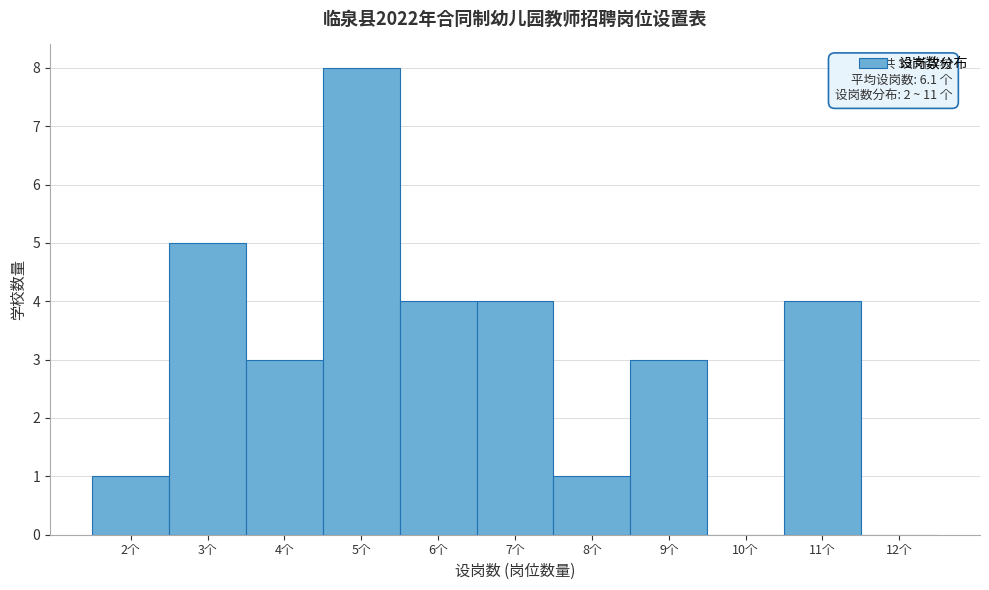

Which range on the x-axis has the tallest bar?

4.5 to 5.5